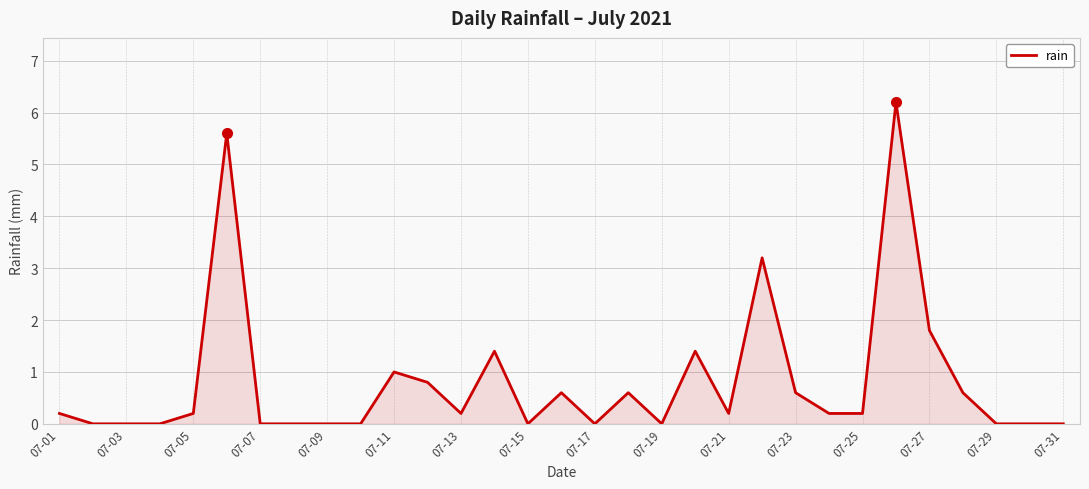

What is the difference between the maximum and minimum values?

6.2